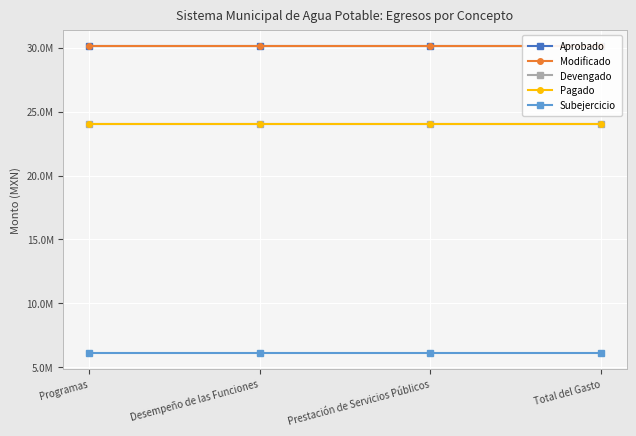

How many distinct data groups are displayed?

5